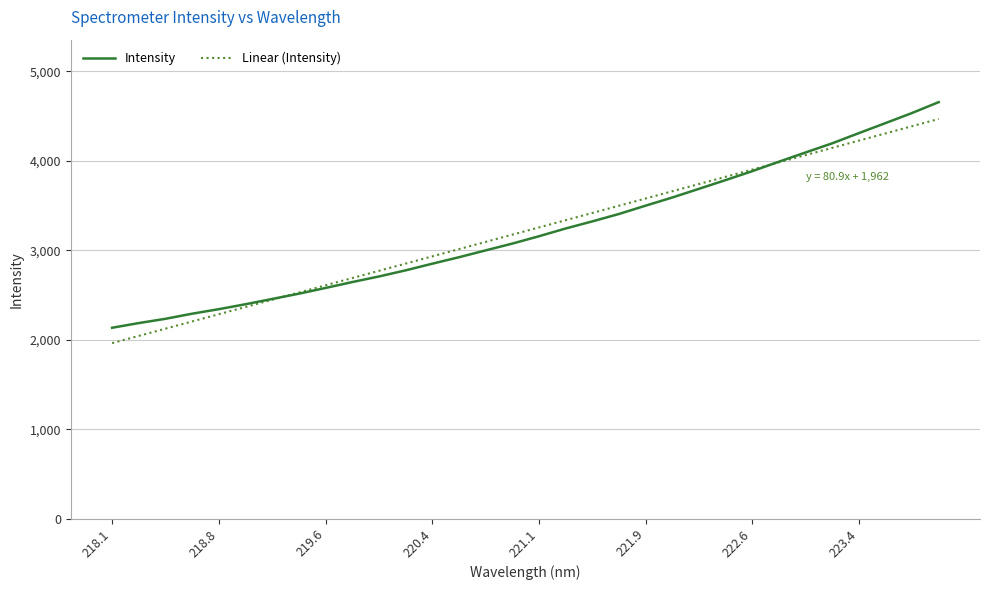

What is the minimum value shown in the chart?

1962.2